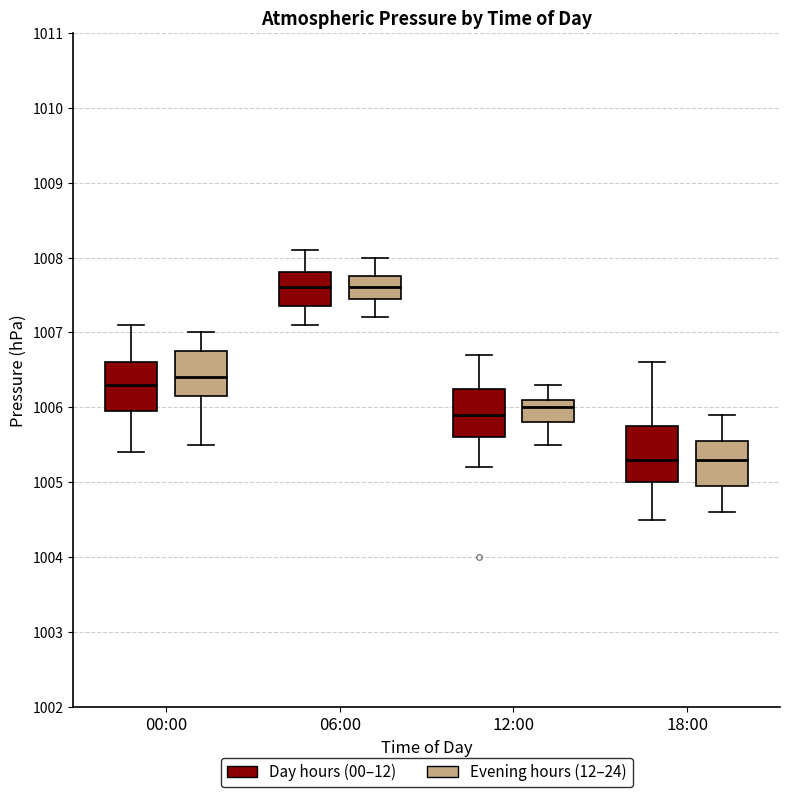

Reading left to right, transcribe this box plot: for each box, give where its median line is, the range the box spans, and where its two whiskers end, as read against the y-axis. The values are not printed on the chart, so give them approximately, as read against the axis.

00:00 (Day hours (00–12)): median 1006.3, box 1006.0 to 1006.6, whiskers 1005.4 to 1007.1
00:00 (Evening hours (12–24)): median 1006.4, box 1006.2 to 1006.8, whiskers 1005.5 to 1007.0
06:00 (Day hours (00–12)): median 1007.6, box 1007.4 to 1007.8, whiskers 1007.1 to 1008.1
06:00 (Evening hours (12–24)): median 1007.6, box 1007.5 to 1007.8, whiskers 1007.2 to 1008.0
12:00 (Day hours (00–12)): median 1005.9, box 1005.6 to 1006.3, whiskers 1005.2 to 1006.7
12:00 (Evening hours (12–24)): median 1006.0, box 1005.8 to 1006.1, whiskers 1005.5 to 1006.3
18:00 (Day hours (00–12)): median 1005.3, box 1005.0 to 1005.8, whiskers 1004.5 to 1006.6
18:00 (Evening hours (12–24)): median 1005.3, box 1005.0 to 1005.6, whiskers 1004.6 to 1005.9